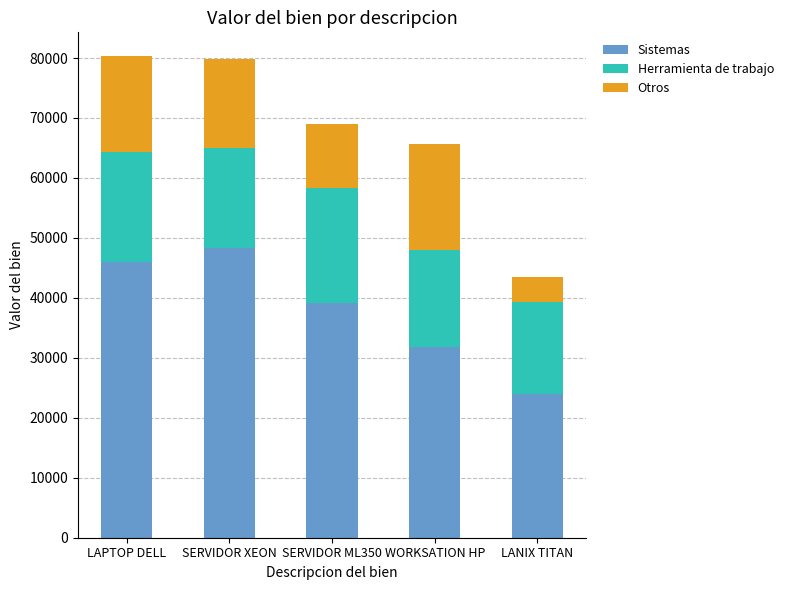

Where does the Sistemas series first go above 39100?

LAPTOP DELL